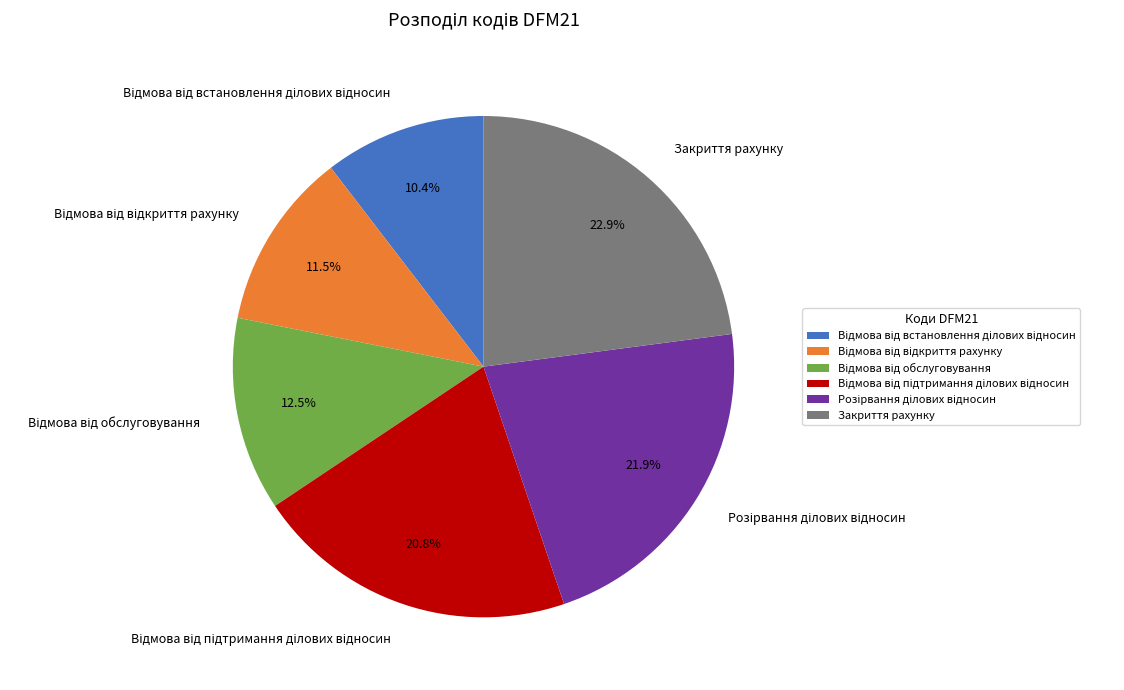

Which category has the biggest portion of the pie?

Закриття рахунку